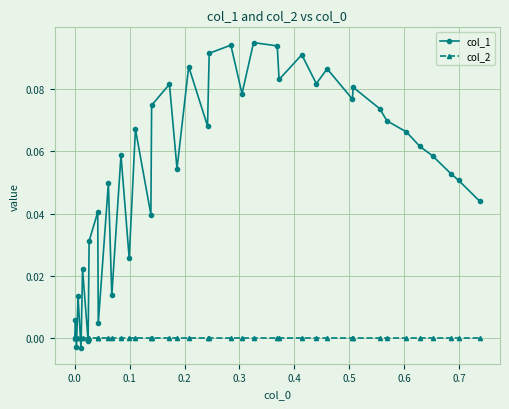

What are all the series names shown in the legend?

col_1, col_2